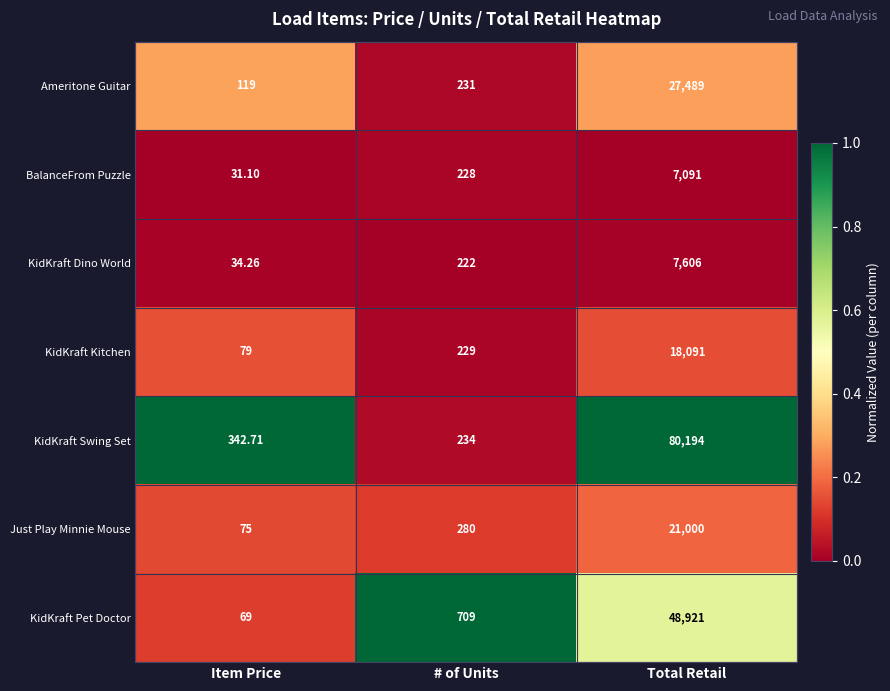

Which category has the lowest value in the Just Play Minnie Mouse series?

Item Price